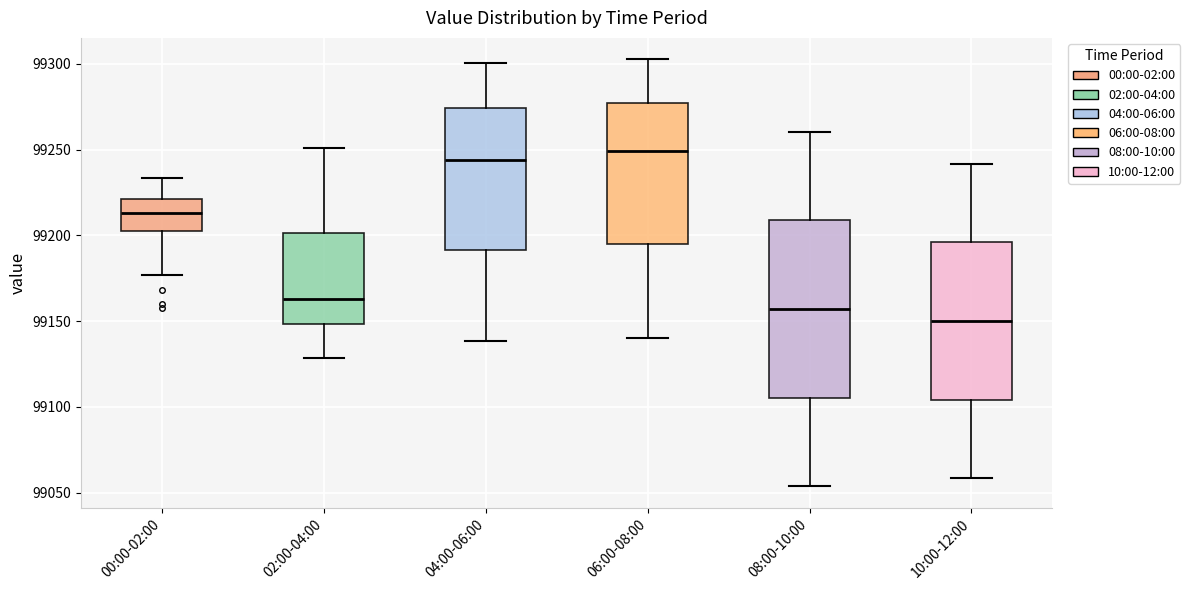

Where is the upper edge of the box for 08:00-10:00 on the y-axis? The values are not printed on the chart, so give them approximately, as read against the axis.

99210